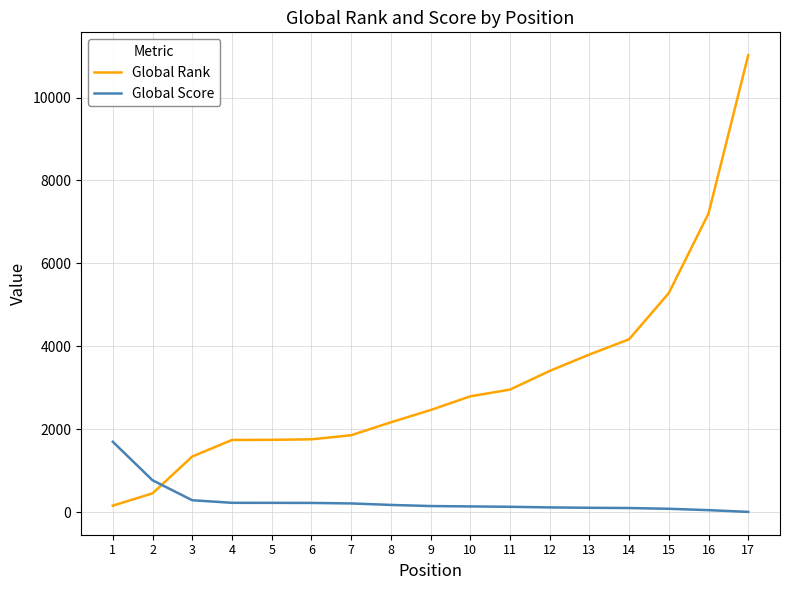

At which label does Global Rank reach its minimum?

1